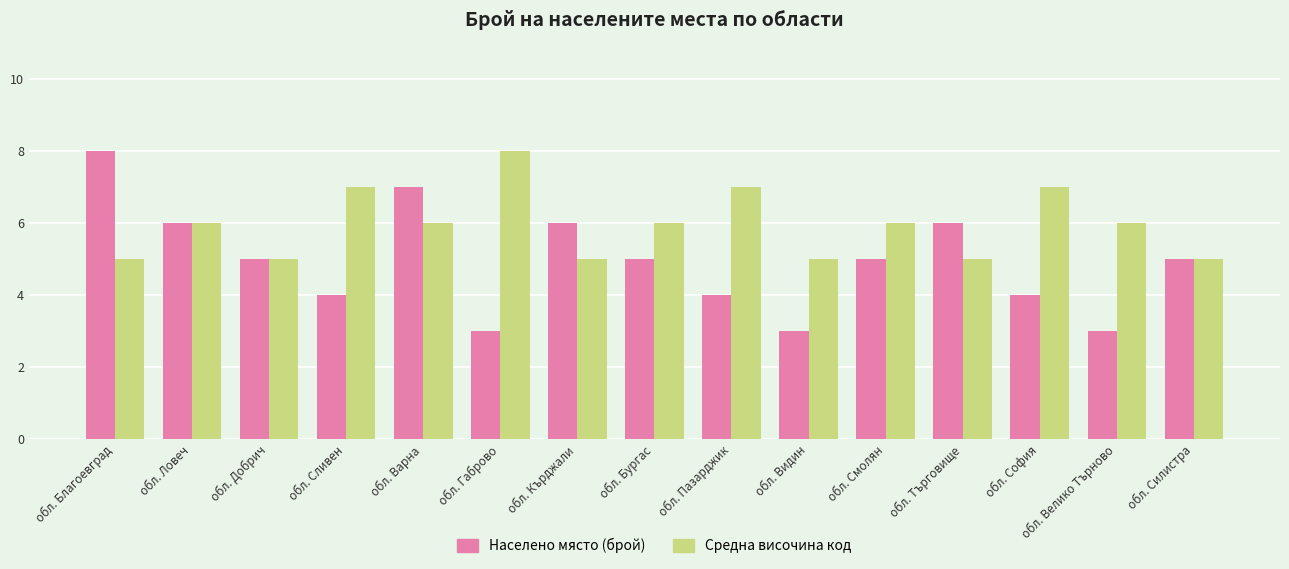

Is the value of Средна височина код at обл. Велико Търново greater than the value of Населено място (брой) at обл. Видин?

Yes